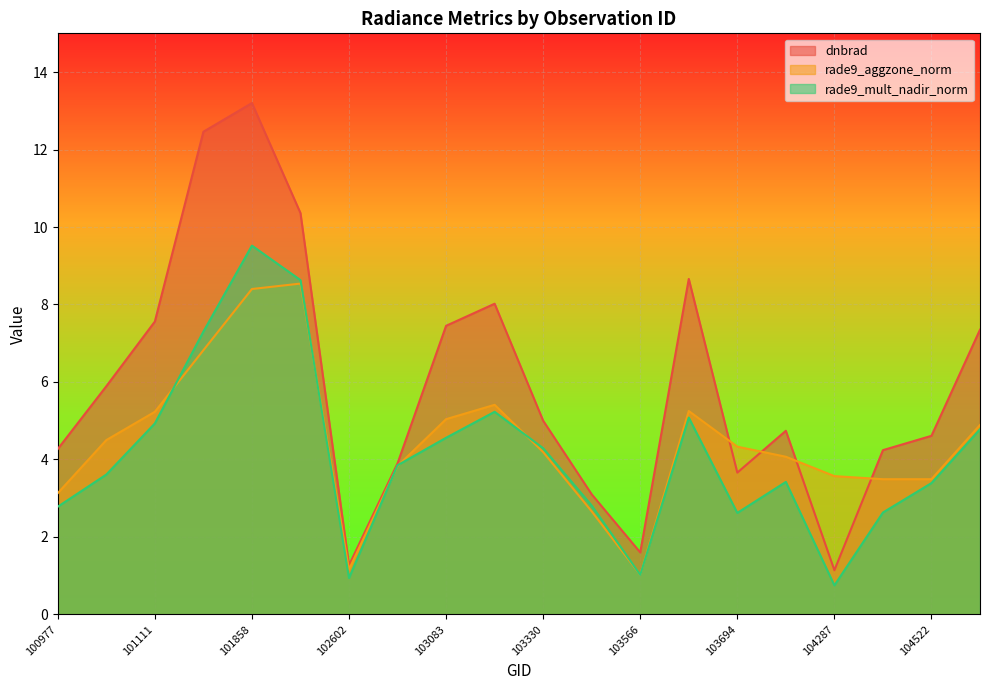

What is the difference between the dnbrad values at 104287 and 103811?

3.6